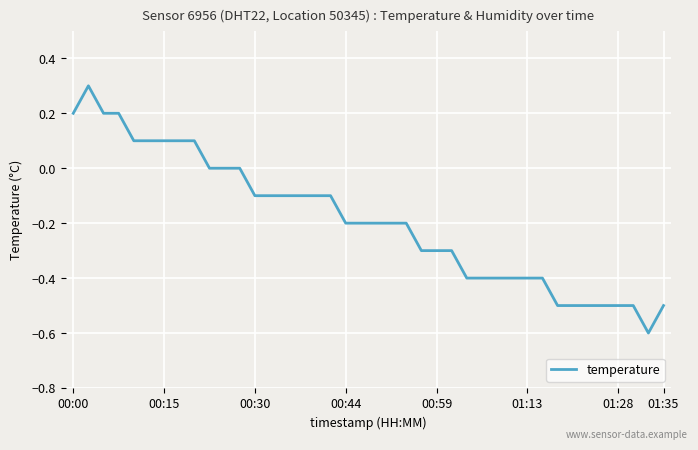

What is the greatest value displayed?

0.3